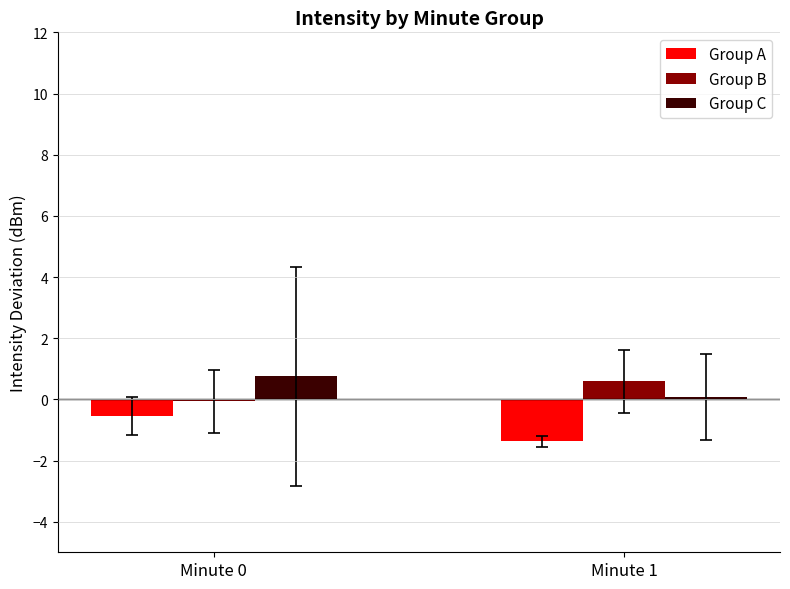

What is the value of the Group B bar at the 1st from the left?

-0.1